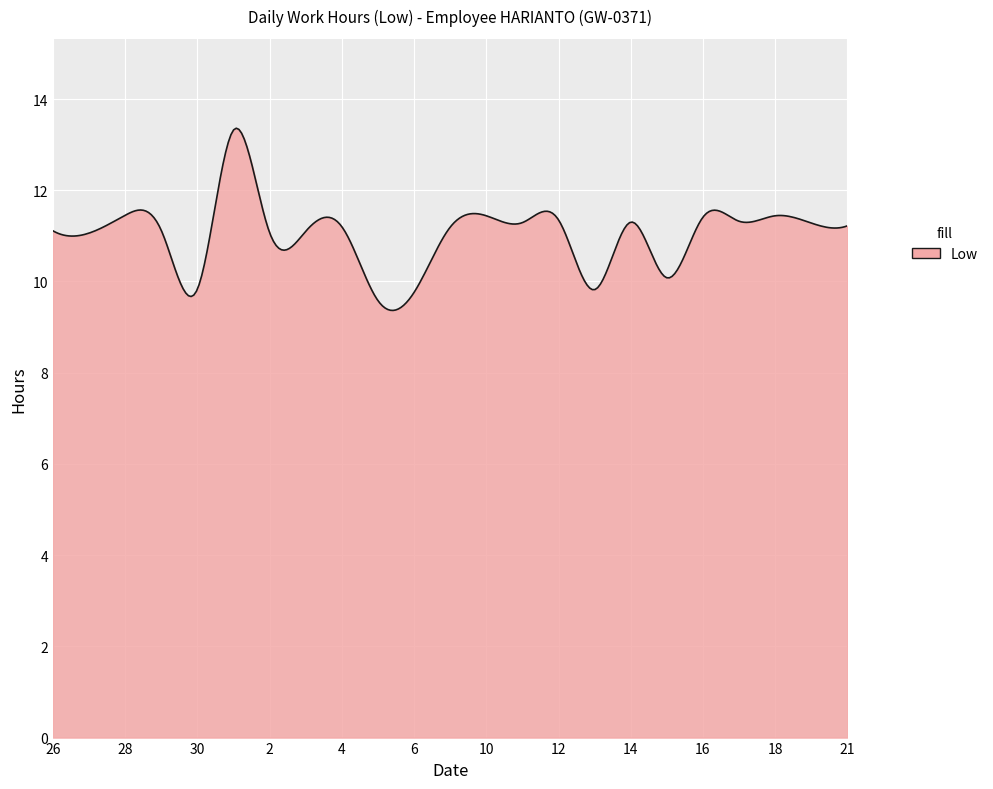

What is the minimum value shown in the chart?

9.4